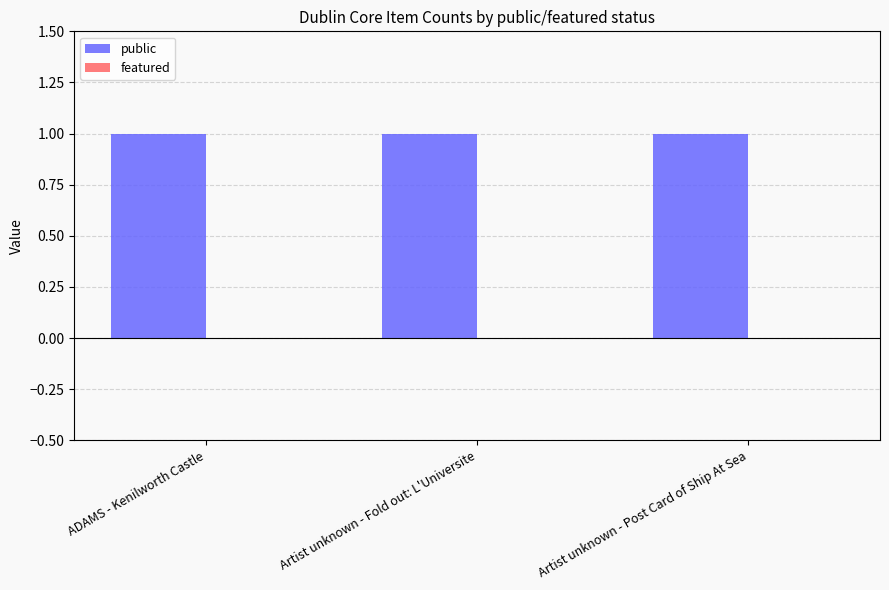

List the labels in order of featured value, largest first.

ADAMS - Kenilworth Castle, Artist unknown - Fold out: L'Universite, Artist unknown - Post Card of Ship At Sea